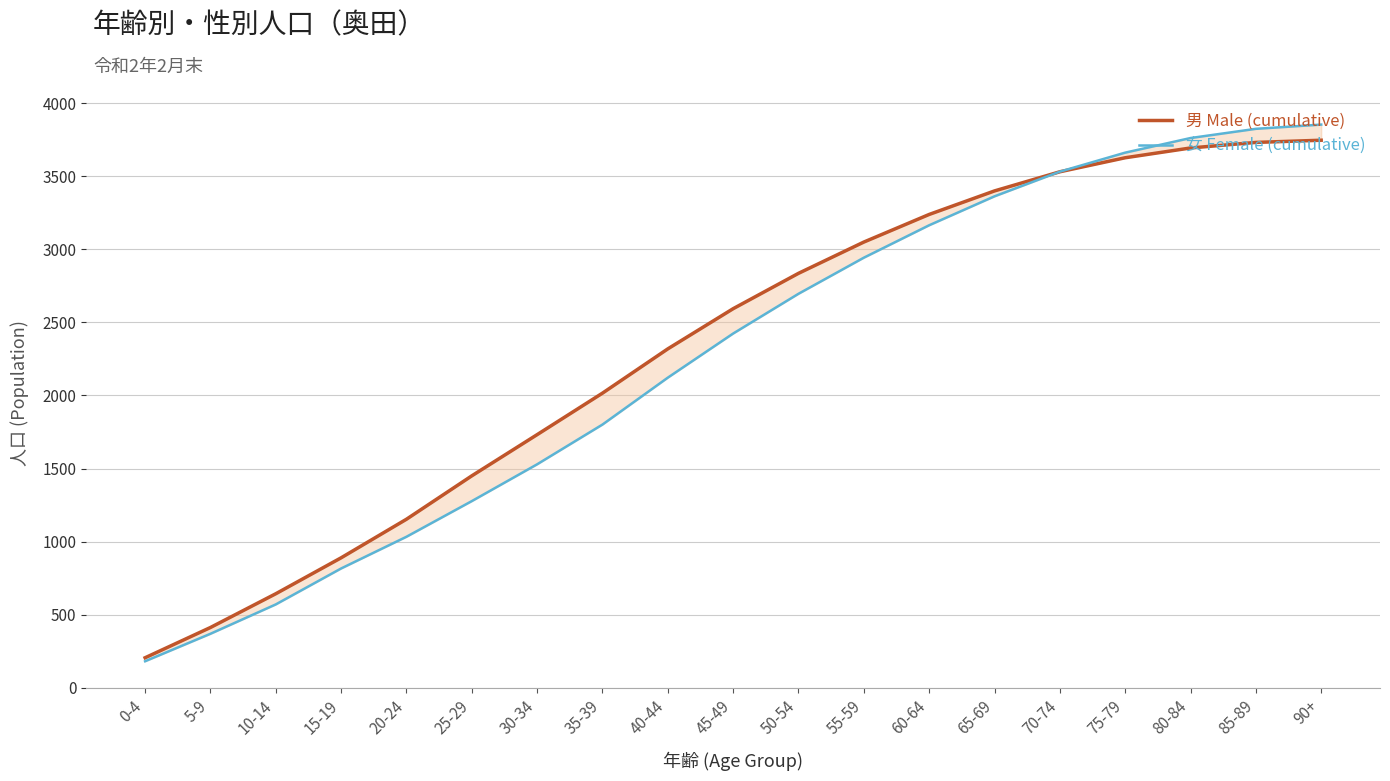

At which category is the sum across all series the highest?

90+